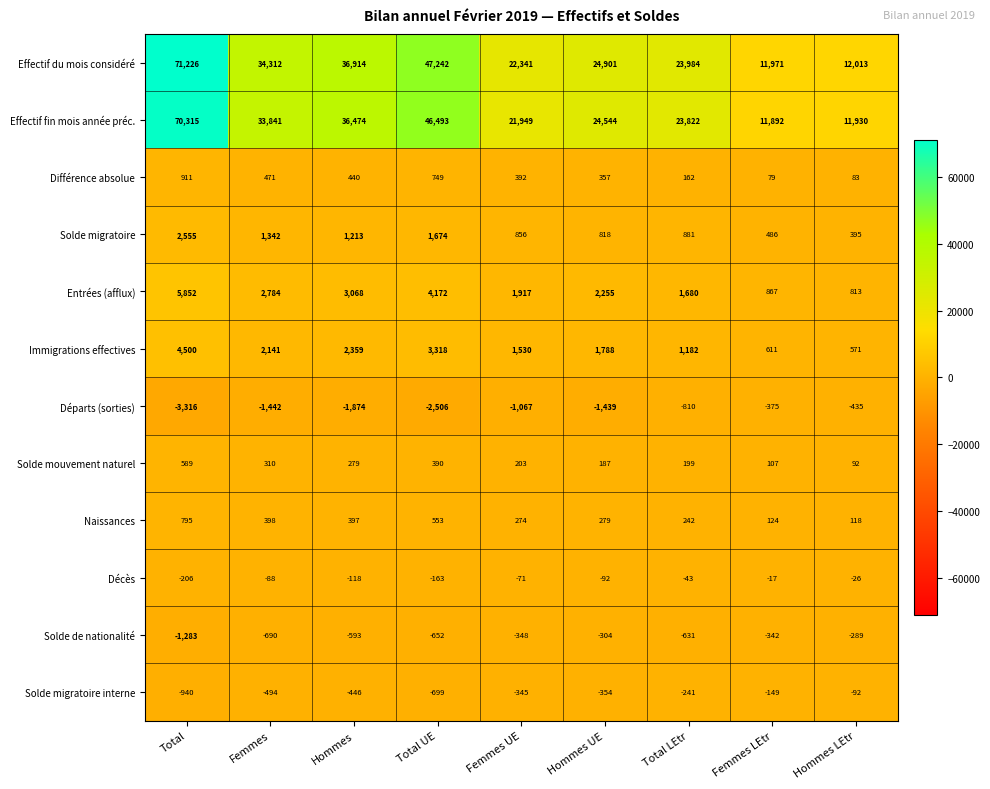

List the series in order of their peak value, lowest first.

Départs (sorties), Solde de nationalité, Solde migratoire interne, Décès, Solde mouvement naturel, Naissances, Différence absolue, Solde migratoire, Immigrations effectives, Entrées (afflux), Effectif fin mois année préc., Effectif du mois considéré